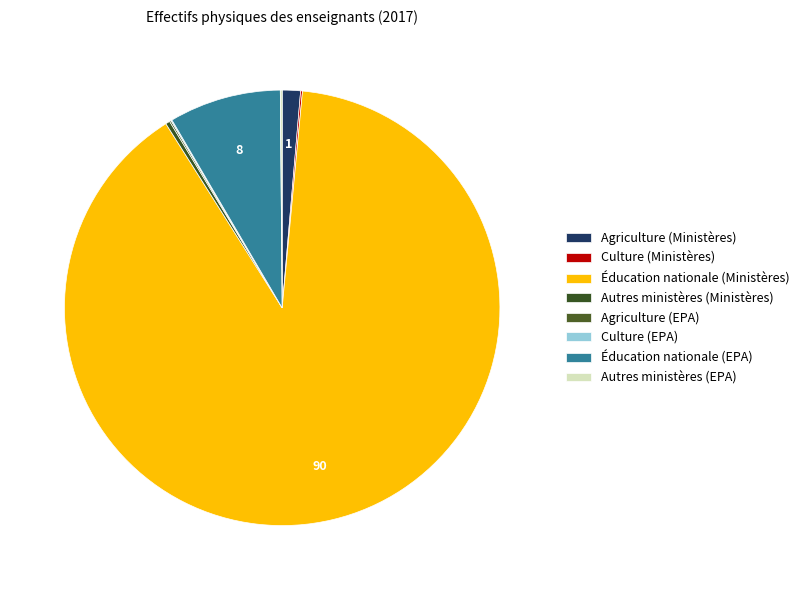

To the nearest percent, what portion does Éducation nationale (Ministères) represent?

90%